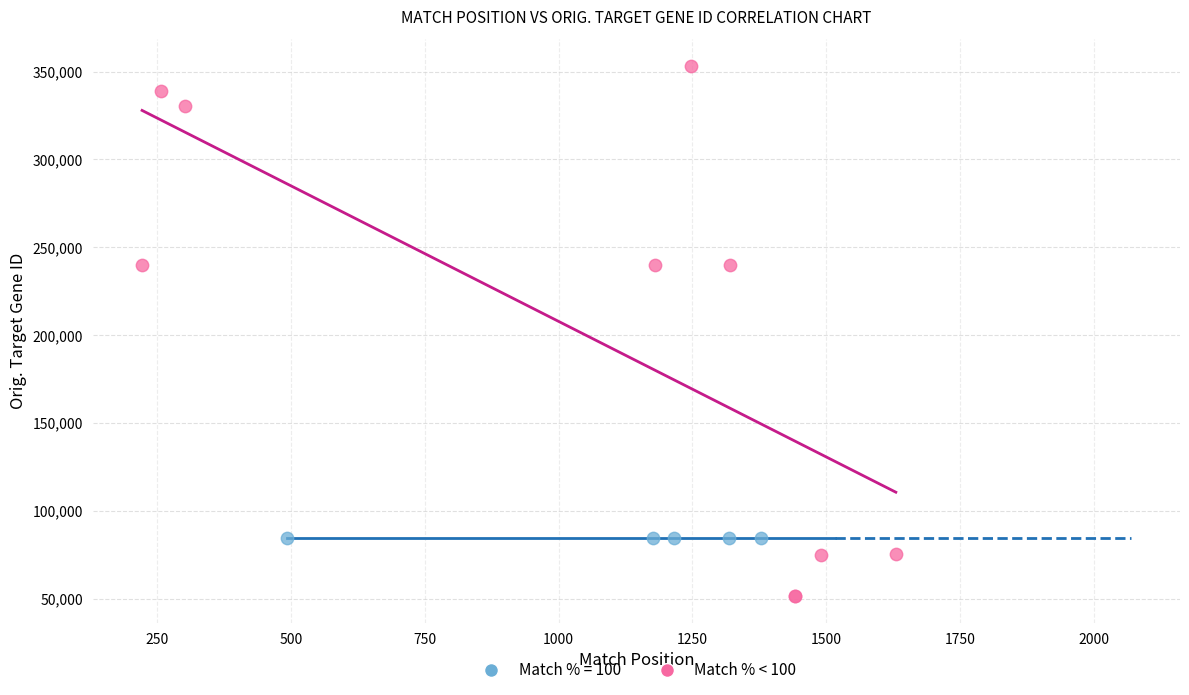

Which series reaches the minimum Y coordinate?

Match % < 100